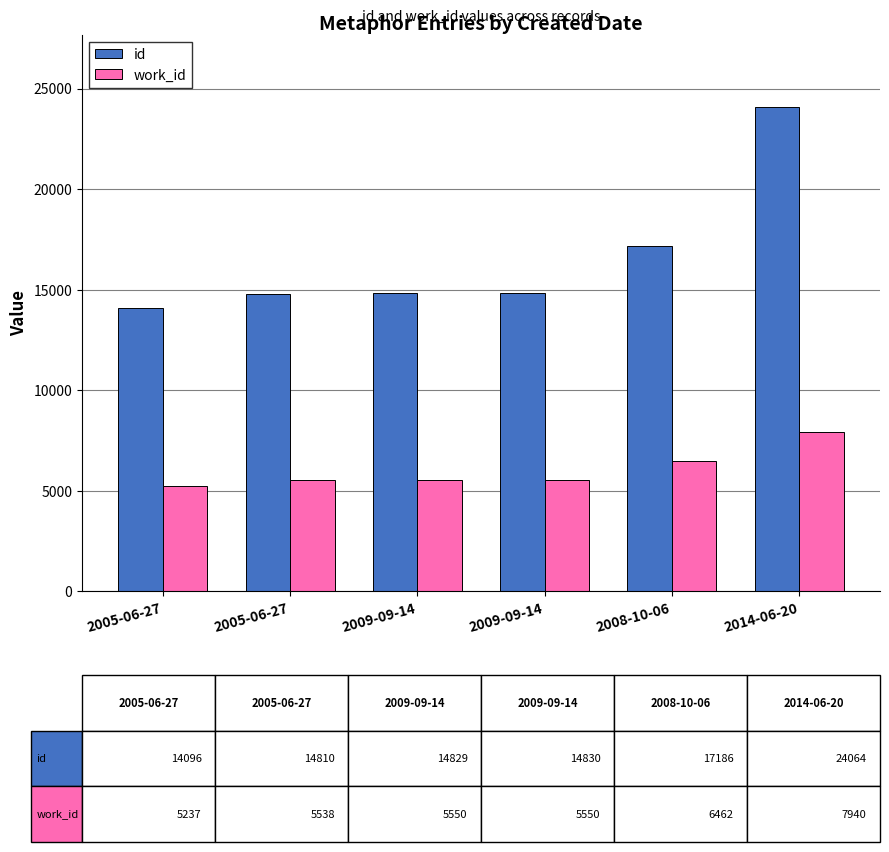

At which category does the chart reach its minimum across all series?

2005-06-27